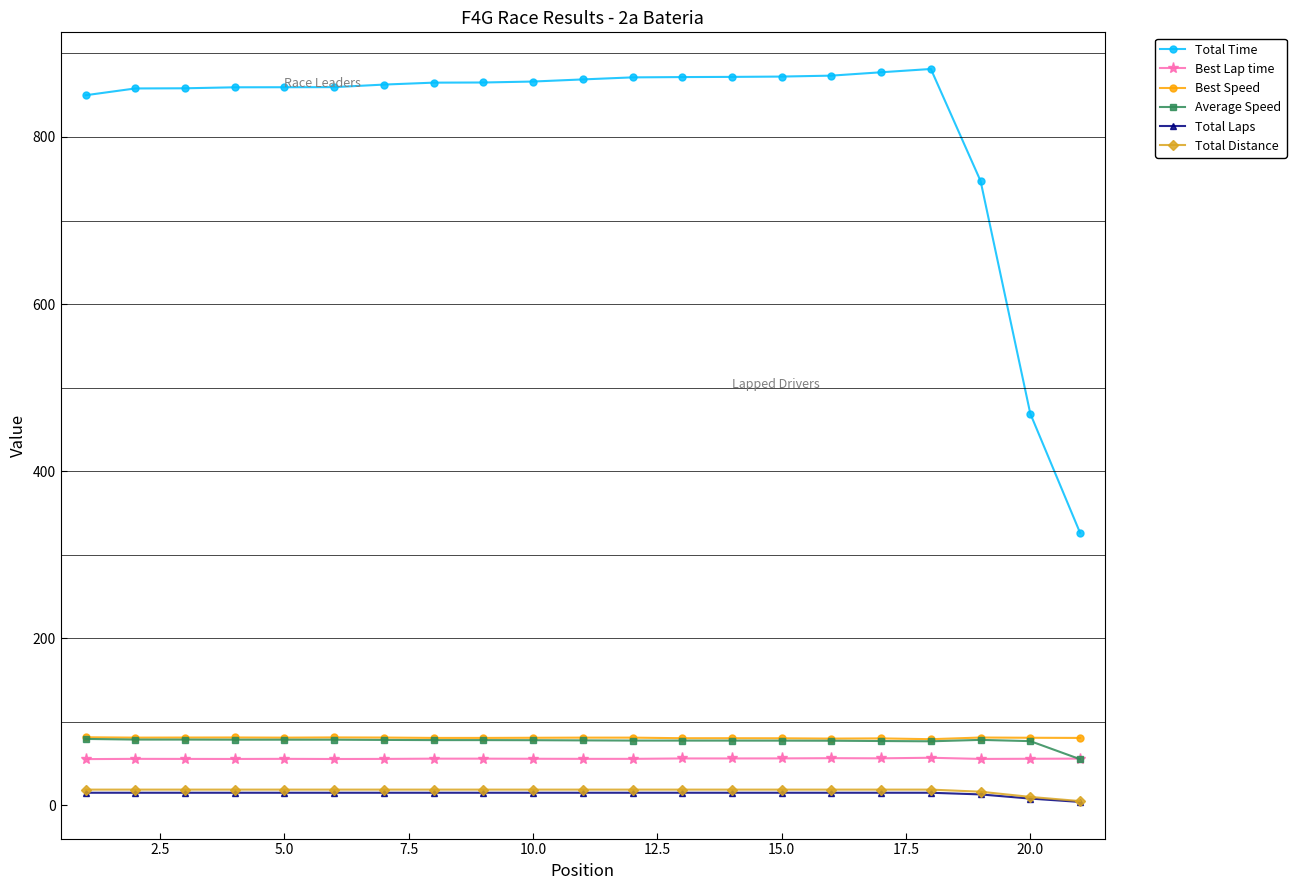

At how many categories does at least one series exceed 155?

21